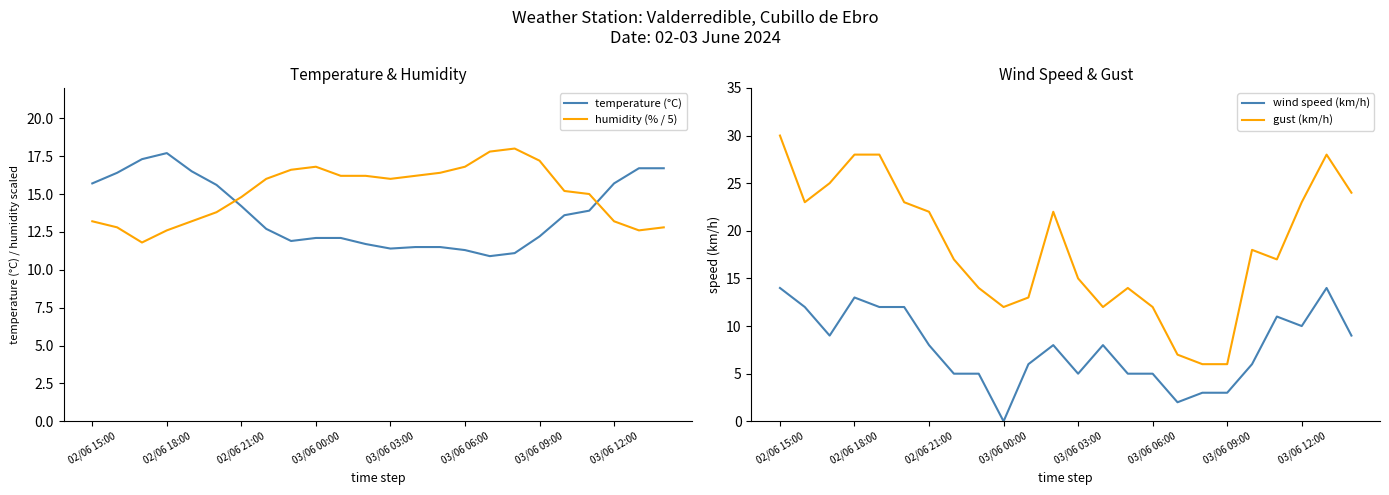

Is it true that humidity (% / 5) equals 14.8 at 02/06 21:00?

True